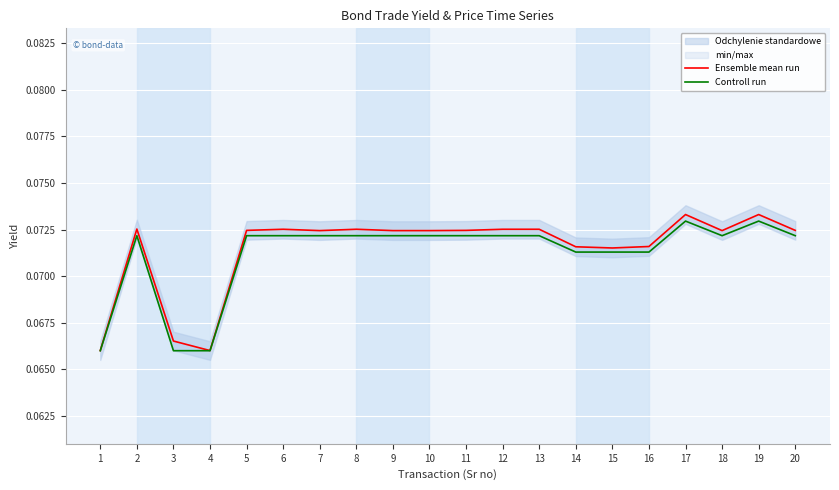

At how many categories does at least one series exceed 0?

20